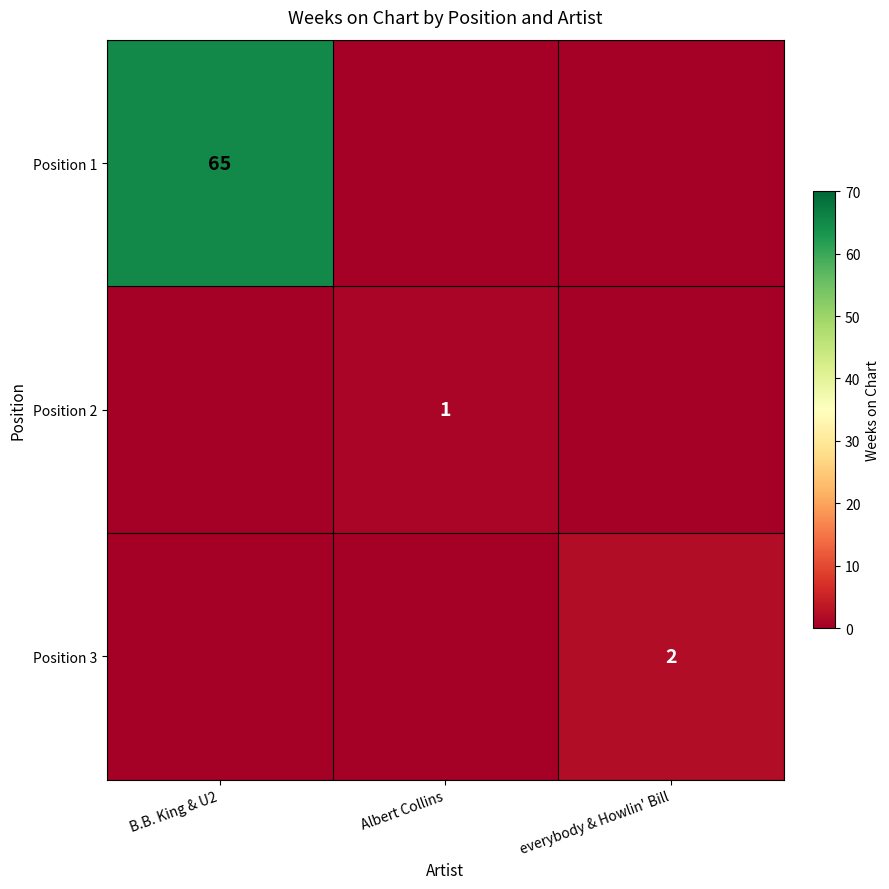

Is it true that Position 3 equals 1 at everybody & Howlin' Bill?

False